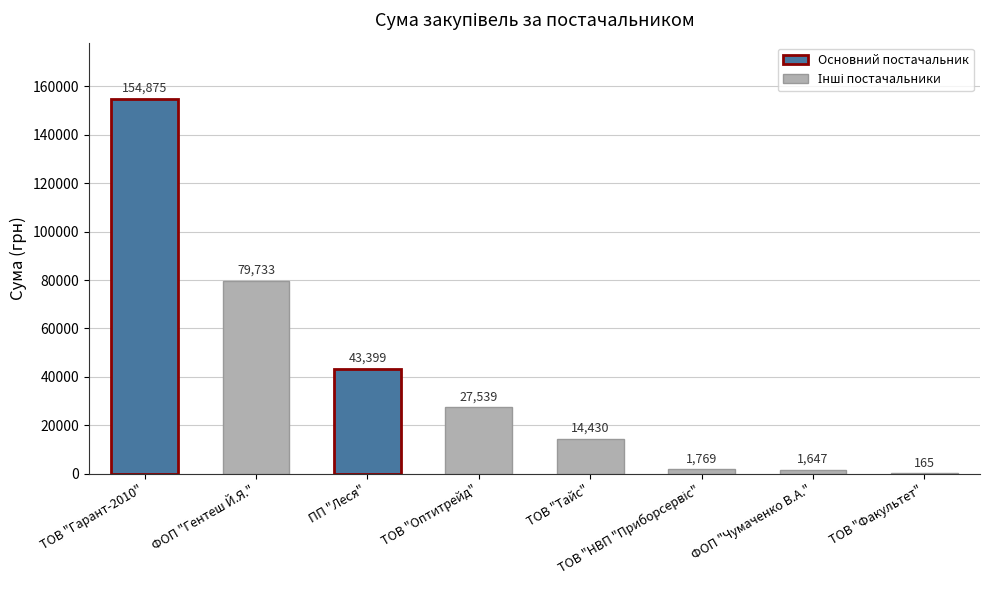

Read the value at ФОП "Гентеш Й.Я.".

79732.9